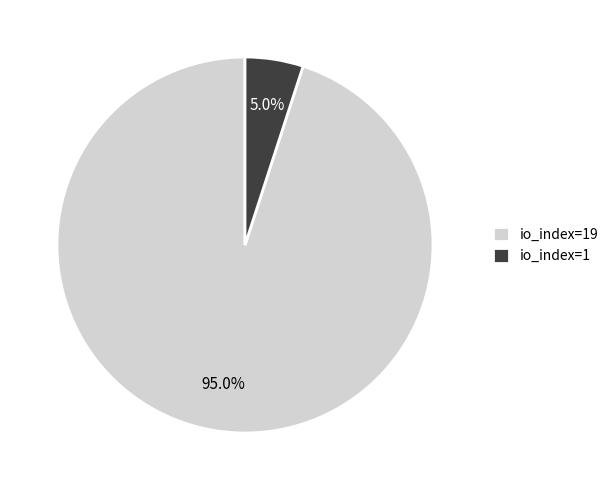

Which category accounts for the majority?

io_index=19